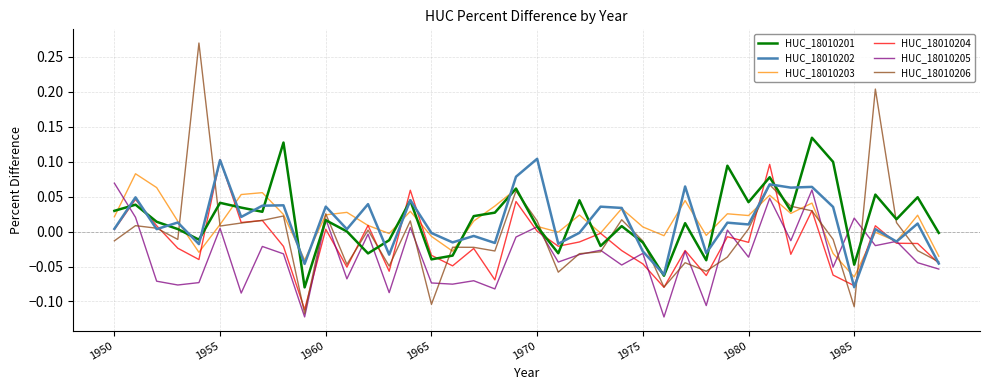

Which series has the widest spread of values?

HUC_18010206